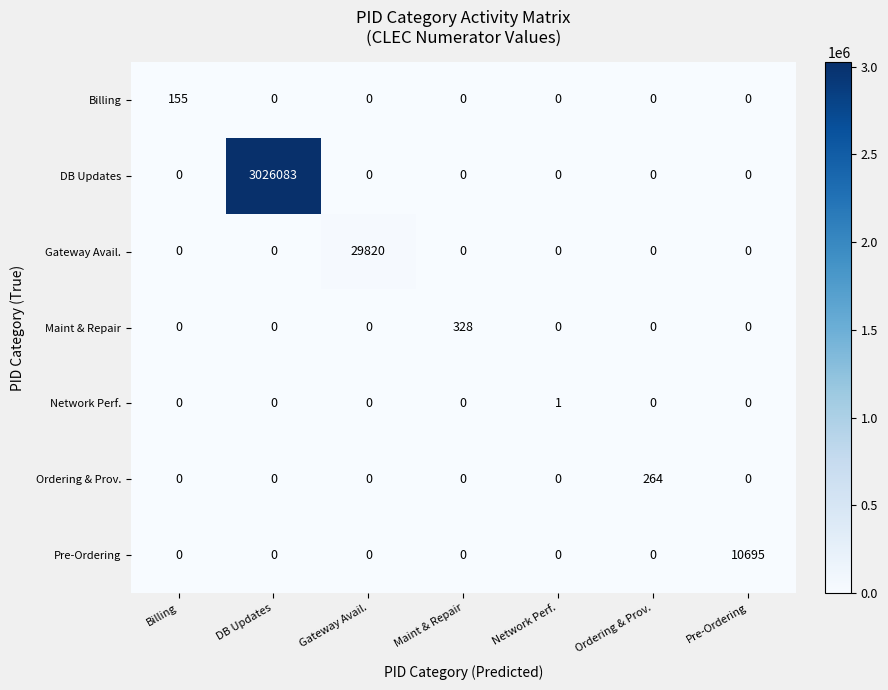

Rank the series by their maximum value, from highest to lowest.

DB Updates, Gateway Avail., Pre-Ordering, Maint & Repair, Ordering & Prov., Billing, Network Perf.